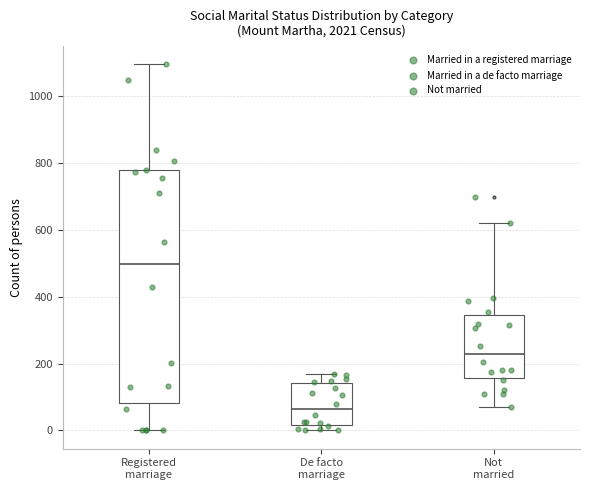

Which box has the lowest median line?

De facto marriage